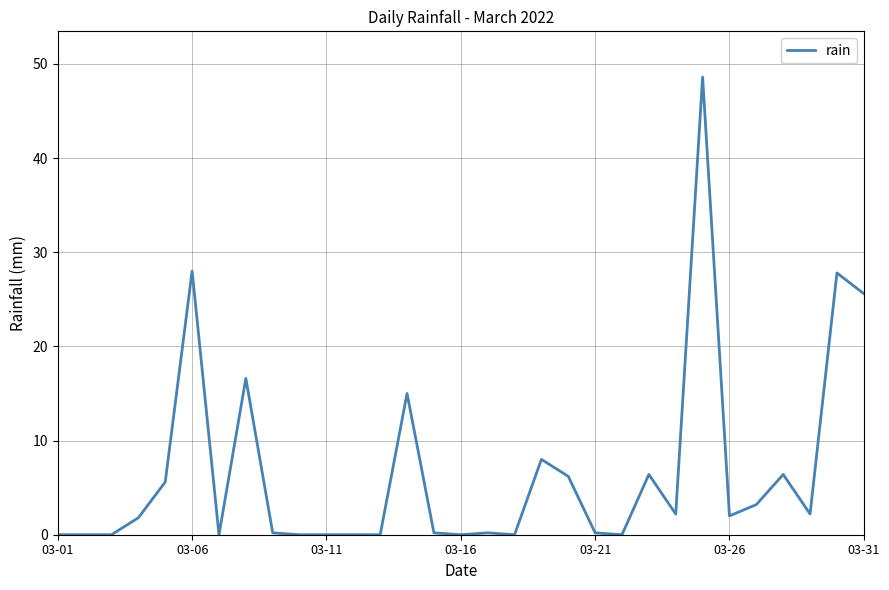

What is the difference between the maximum and minimum values?

48.6